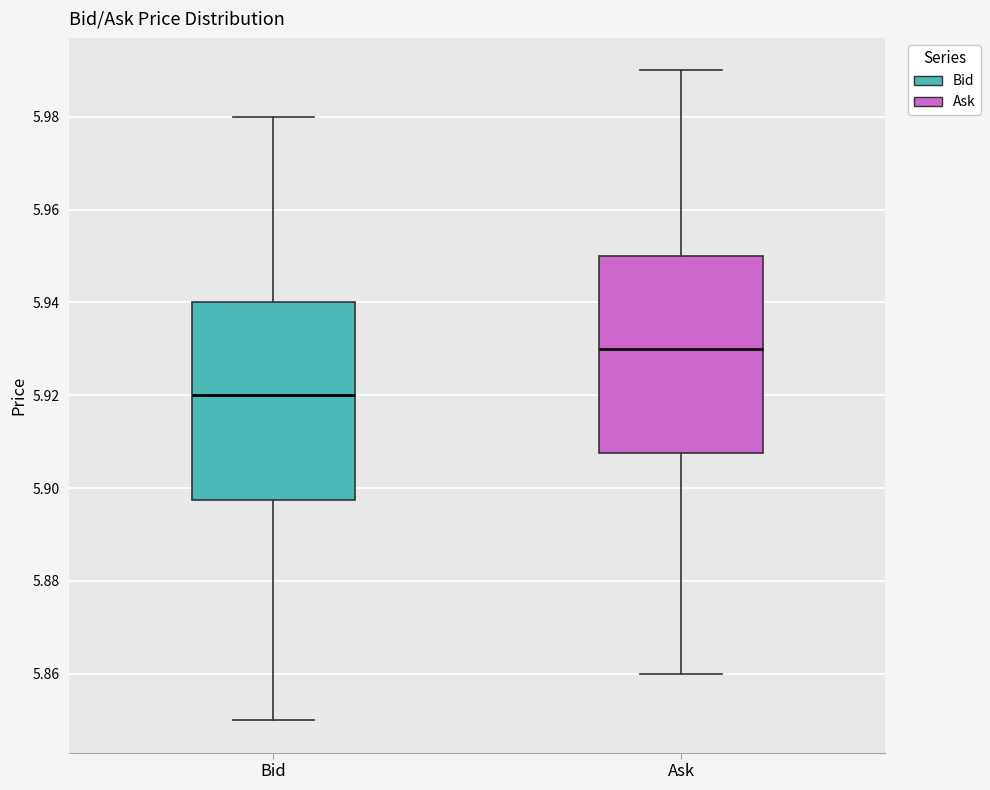

Reading left to right, read every box against the y-axis: the position of its median line, the range the box covers, and the ends of its whiskers. The values are not printed on the chart, so give them approximately, as read against the axis.

Bid: median 5.920, box 5.898 to 5.940, whiskers 5.850 to 5.980
Ask: median 5.930, box 5.908 to 5.950, whiskers 5.860 to 5.990